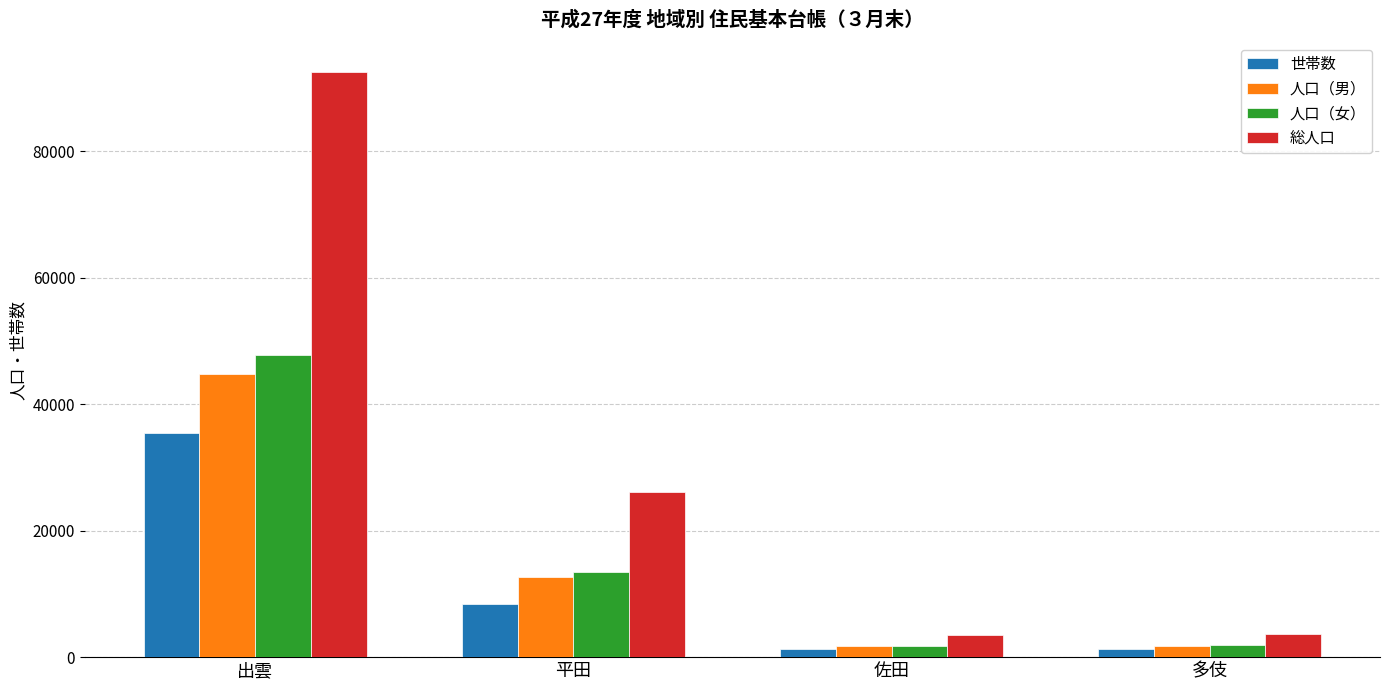

What is the highest value of the 総人口 series?

92582